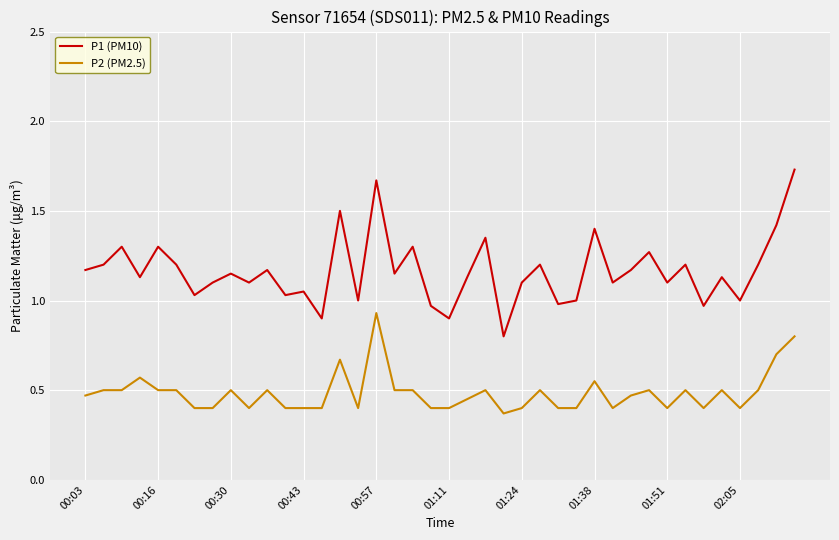

Which series has the largest range (max minus min)?

P1 (PM10)